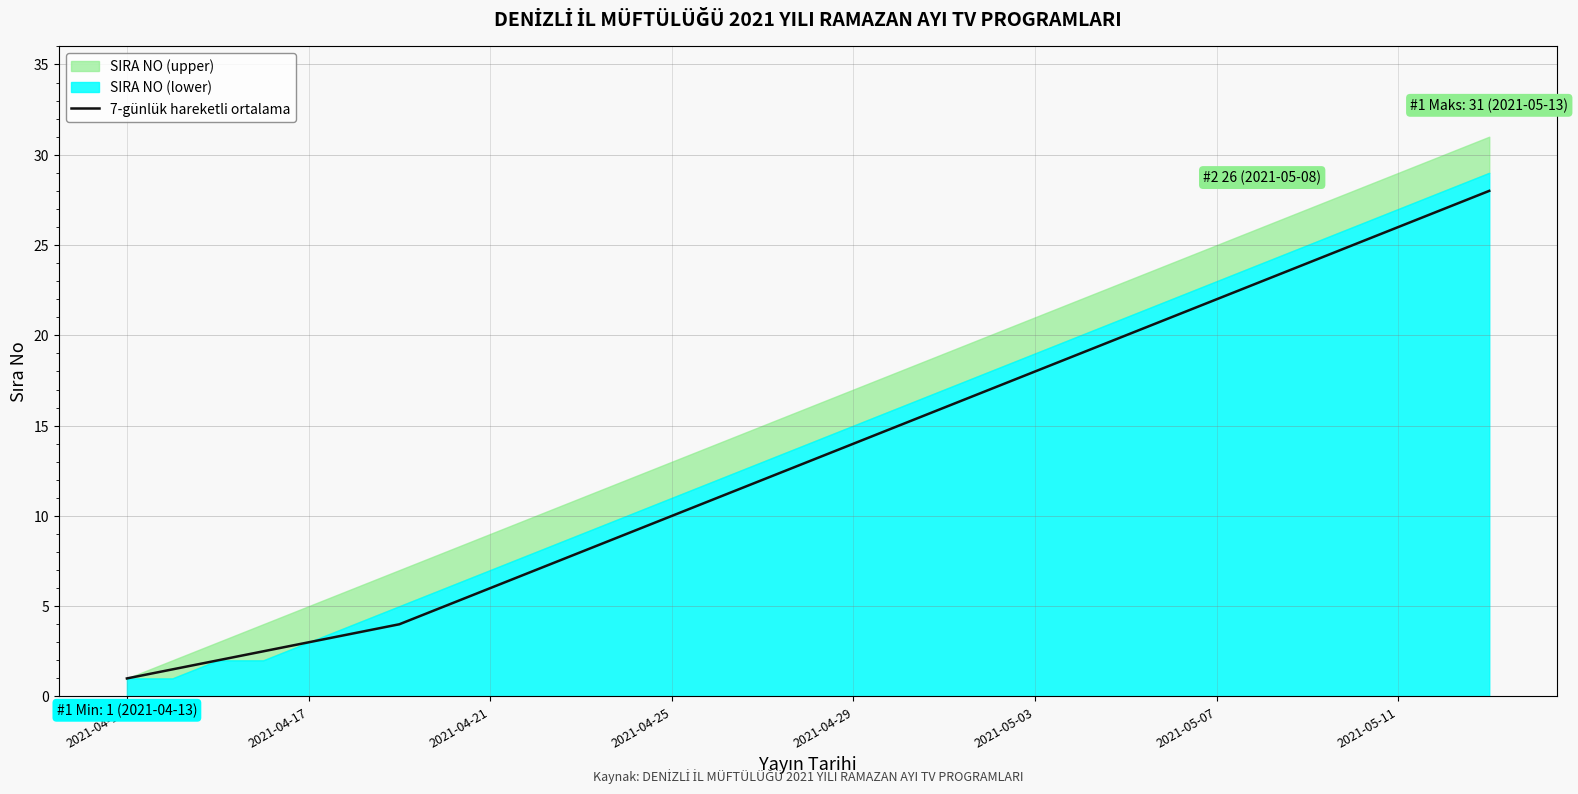

What is the minimum value for 7-günlük hareketli ortalama?

1.0